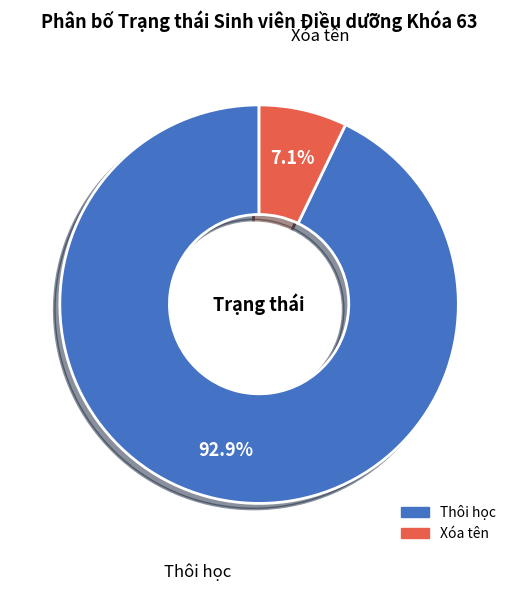

To the nearest percent, what percentage of the pie is Xóa tên?

7%